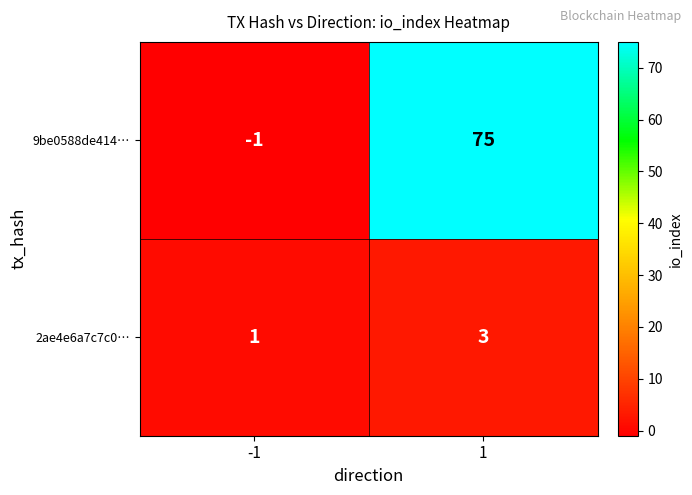

Is it true that 2ae4e6a7c7c0… equals 1 at -1?

True